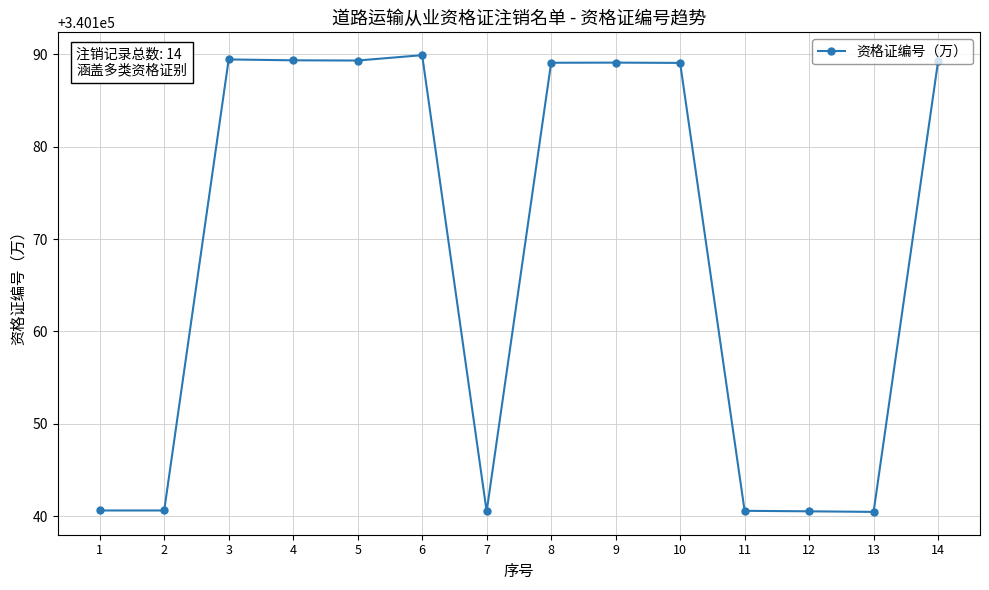

What is the value of the 5th point from the left?

340189.3